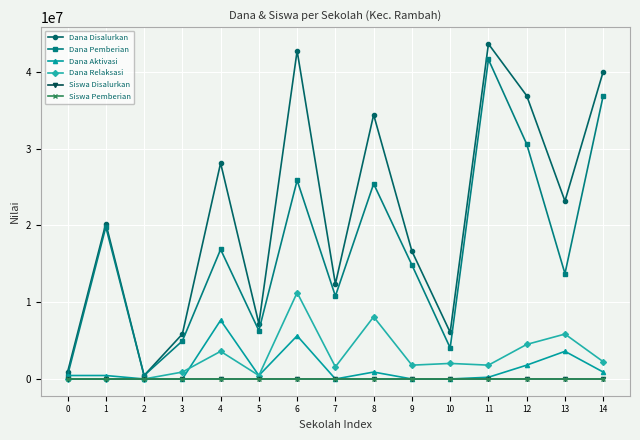

The value of Dana Pemberian at 11 is 58473671. True or false?

False